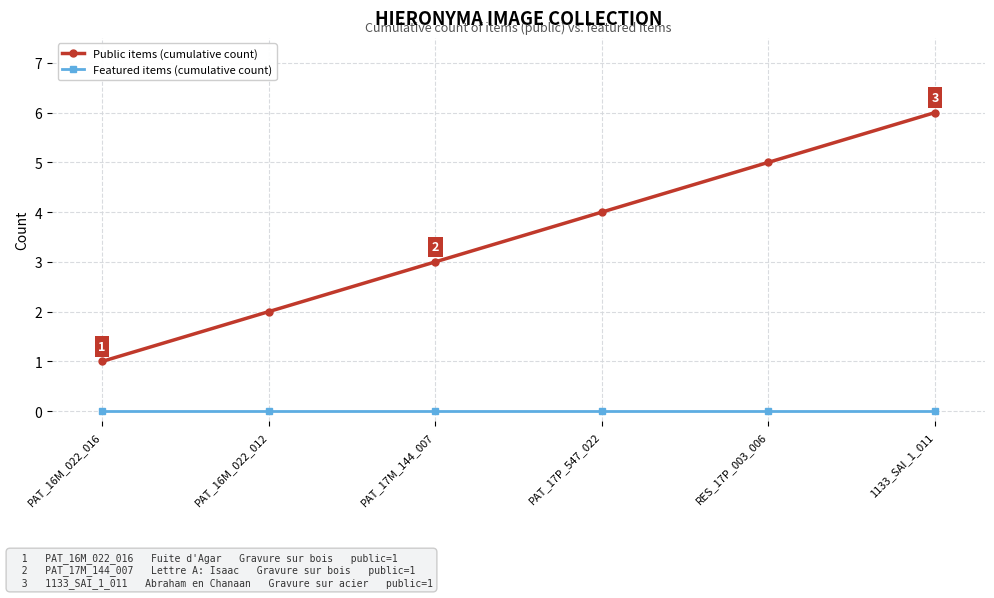

Which series has the widest spread of values?

Public items (cumulative count)